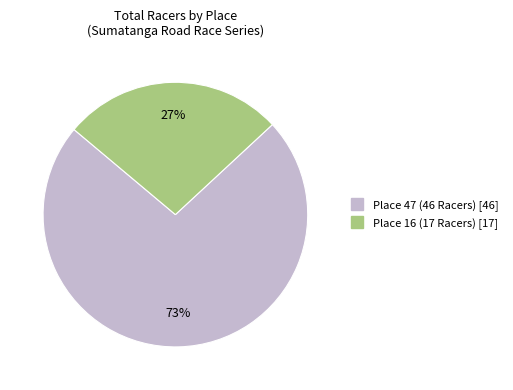

To the nearest percent, what is the difference between the largest and smallest slice percentages?

46%